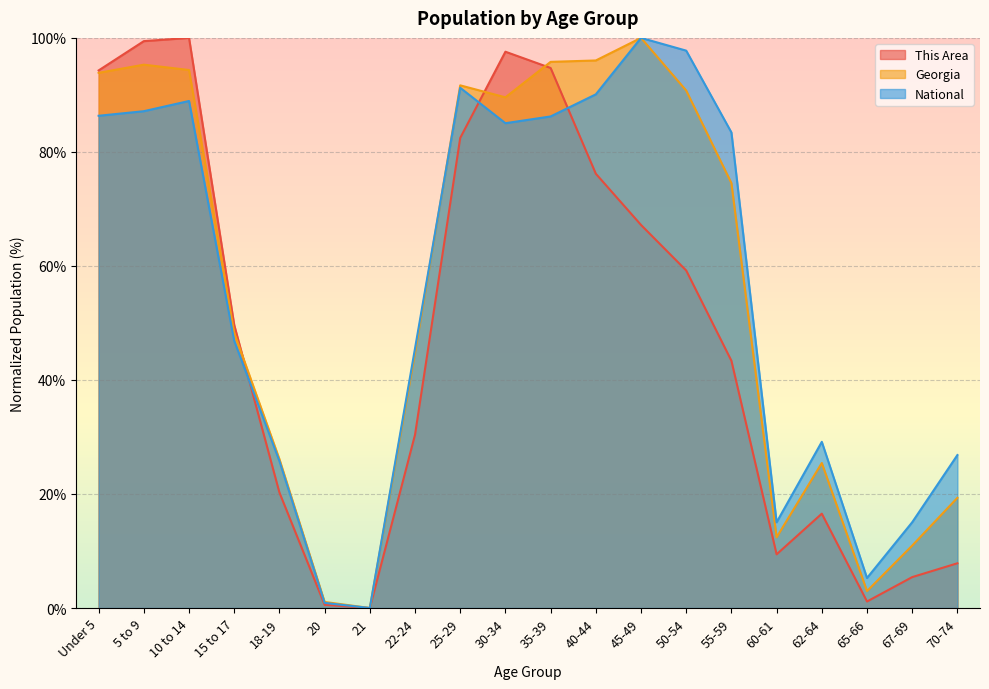

How many lines are shown in the chart?

3